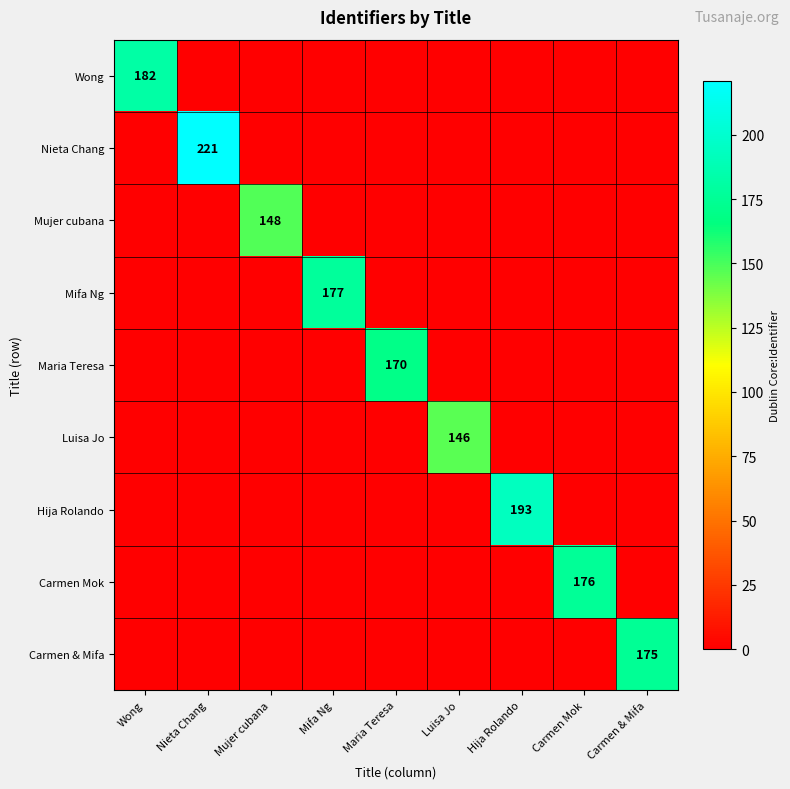

At which category does the chart reach its peak across all series?

Nieta Chang